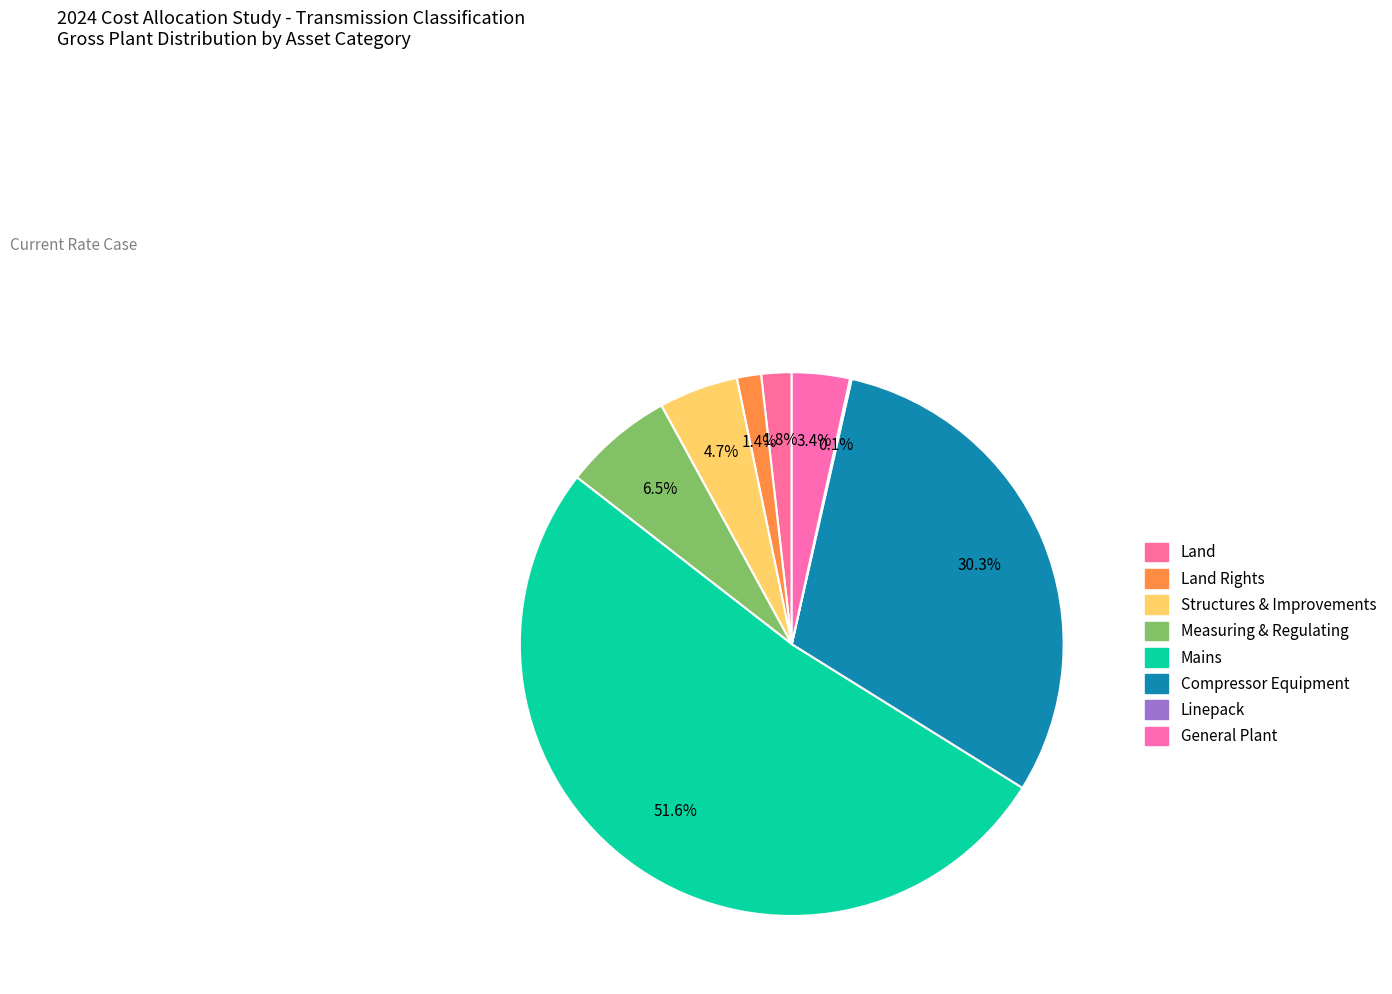

Which category accounts for the majority?

Mains